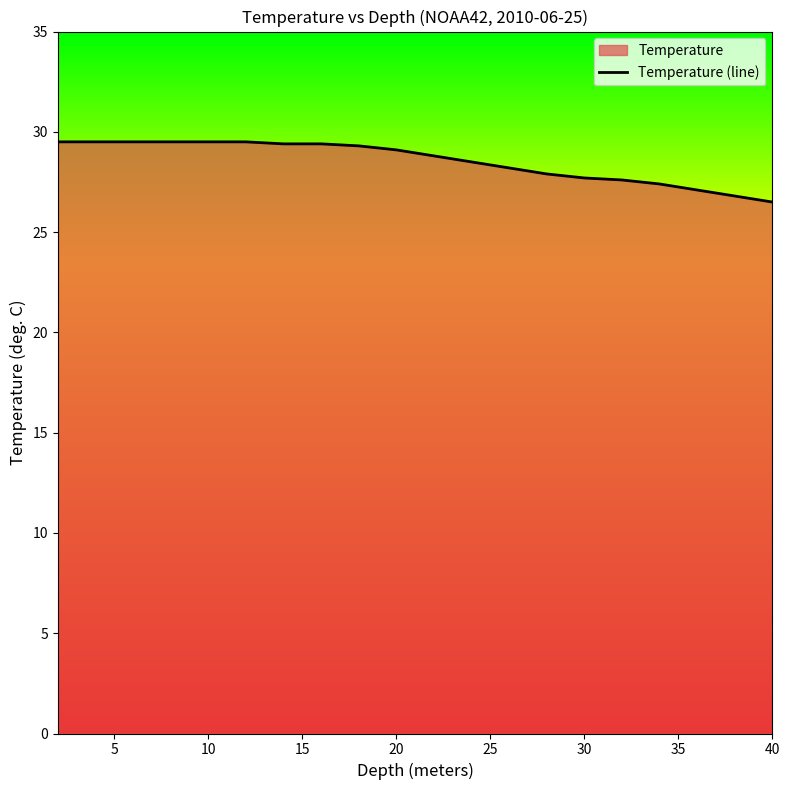

True or false: the data shows 39.9 at 30.

False